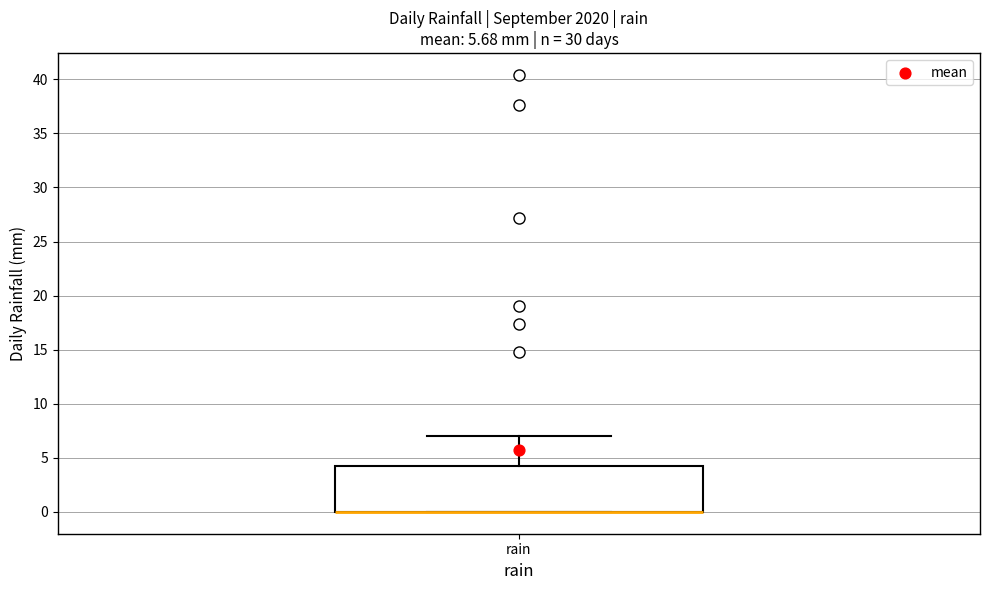

Read this box plot against the y-axis: the position of the median line, the range covered by the box, and the ends of both whiskers. The values are not printed on the chart, so give them approximately, as read against the axis.

median 0 (drawn on the box's lower edge), box 0 to 4, whiskers 0 to 7